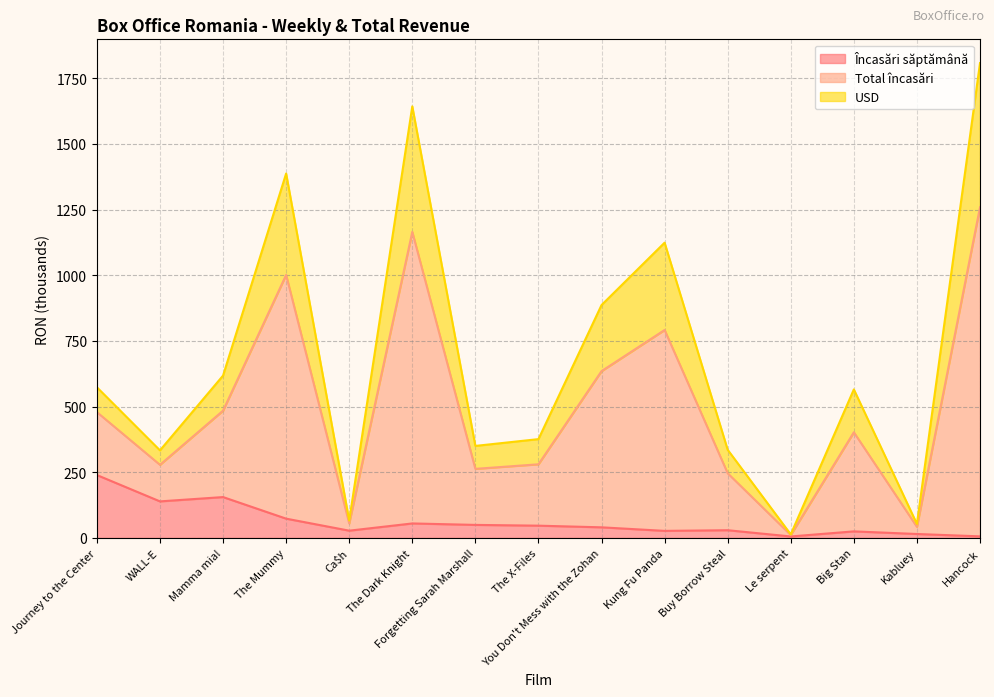

Is the value of USD at Hancock greater than the value of Total încasări at Hancock?

No